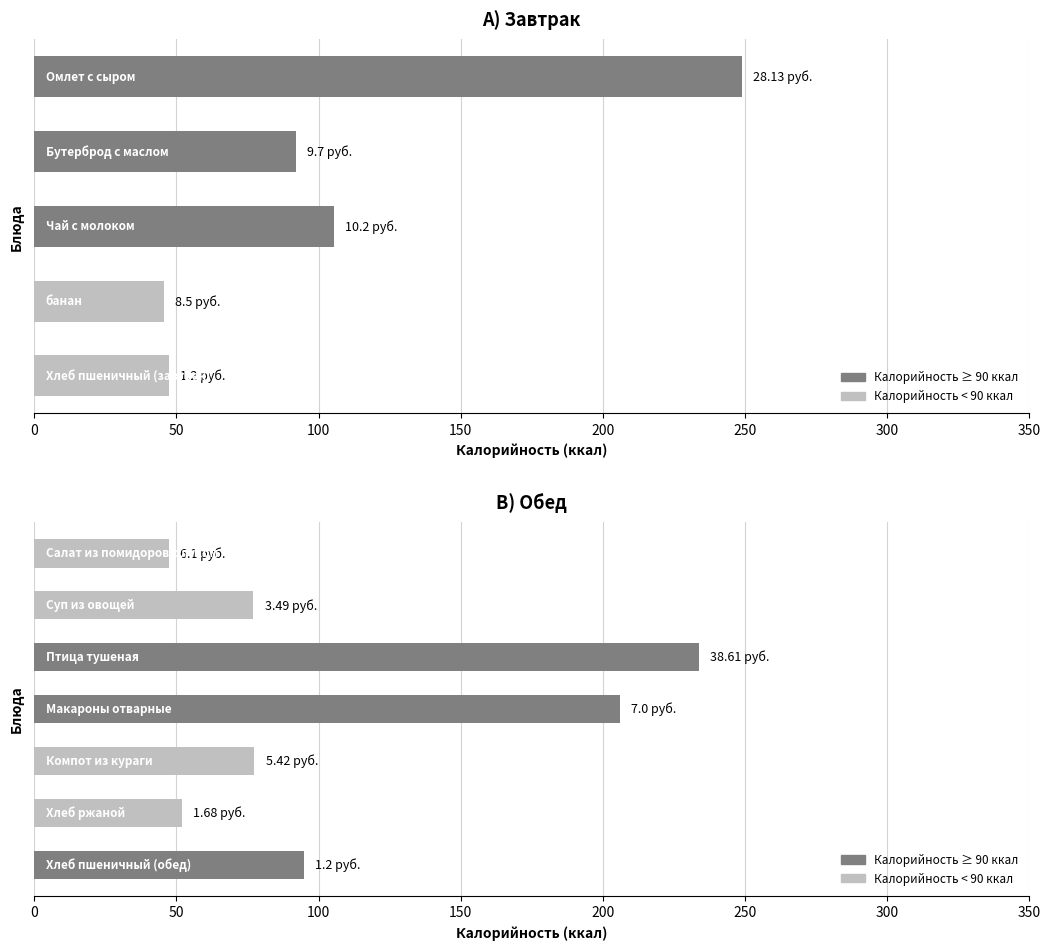

What is the sum of the values at 50 and 250?

328.5